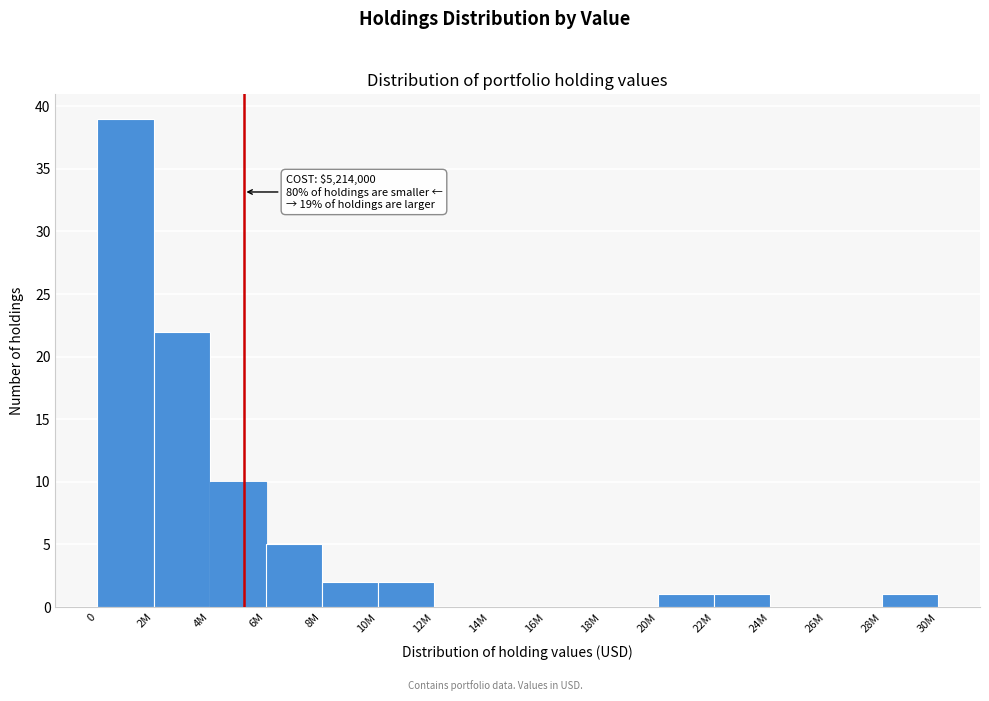

Reading left to right, list all the values displayed in this chart.

0=39	2M=22	4M=10	6M=5	8M=2	10M=2	12M=0	14M=0	16M=0	18M=0	20M=1	22M=1	24M=0	26M=0	28M=1